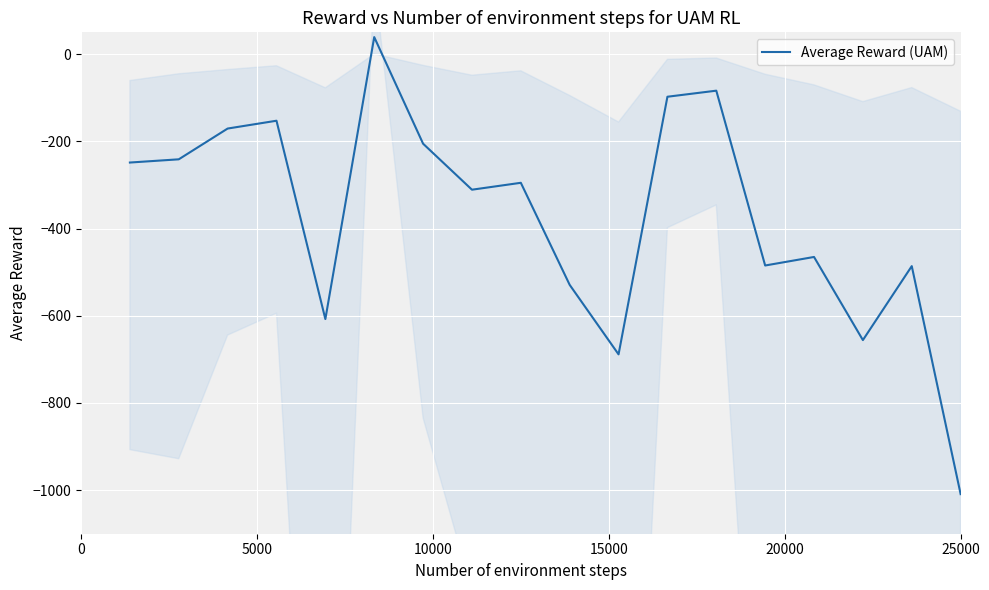

How many lines are shown in the chart?

1